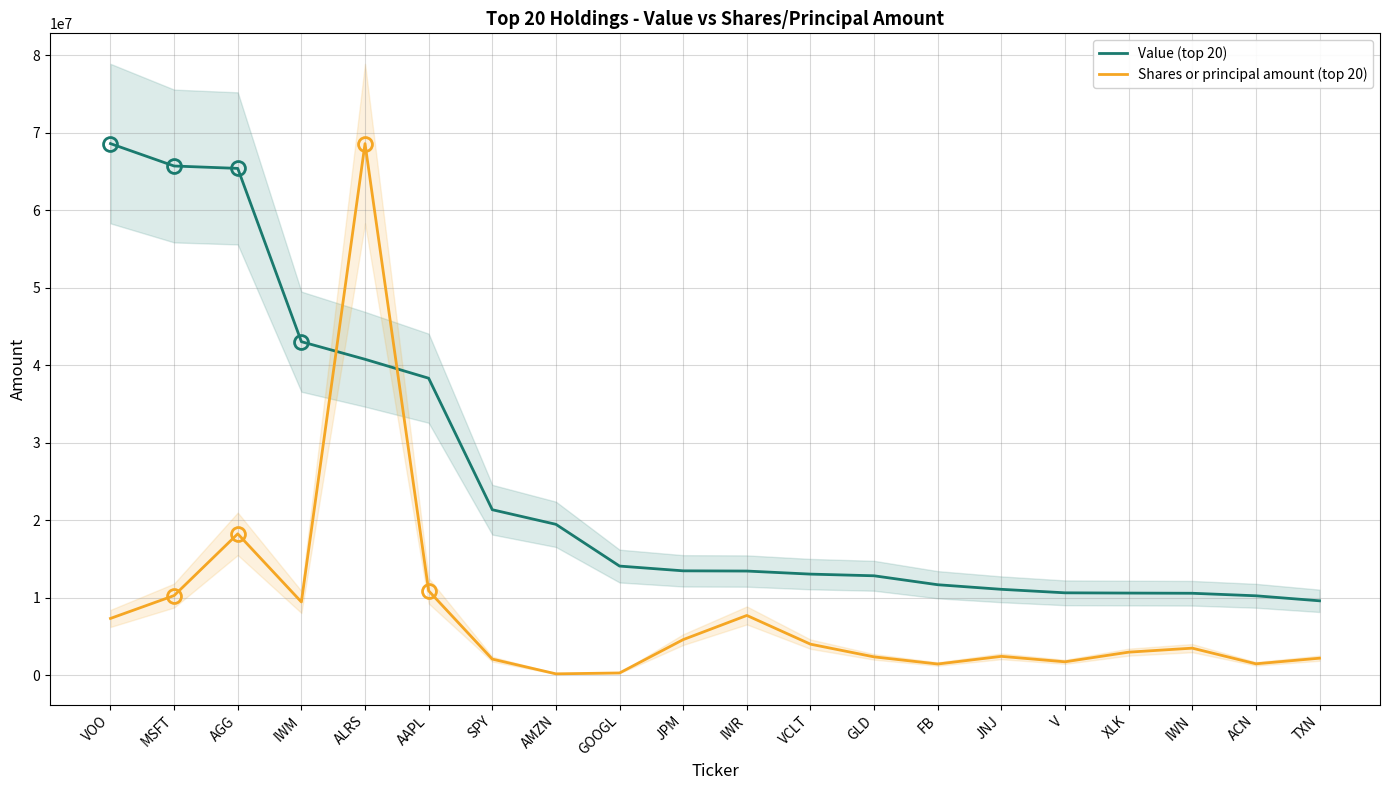

What are all the series names shown in the legend?

Value (top 20), Shares or principal amount (top 20)